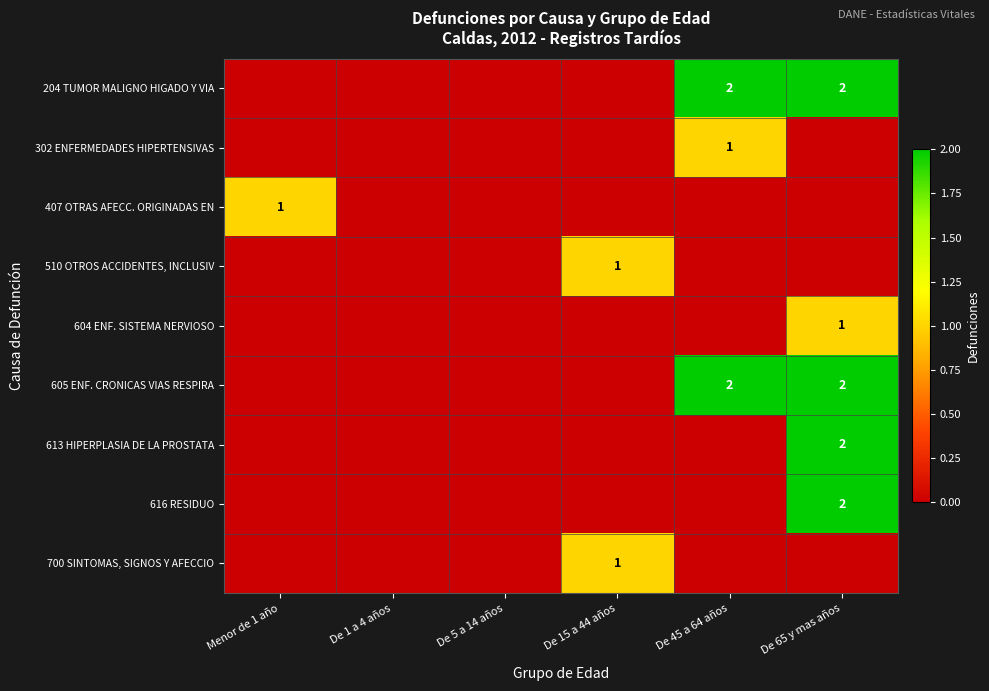

The 407 OTRAS AFECC. ORIGINADAS EN series shows 1 at Menor de 1 año. True or false?

True